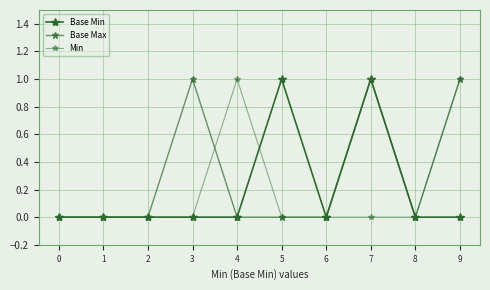

How many categories are shown in the chart?

10